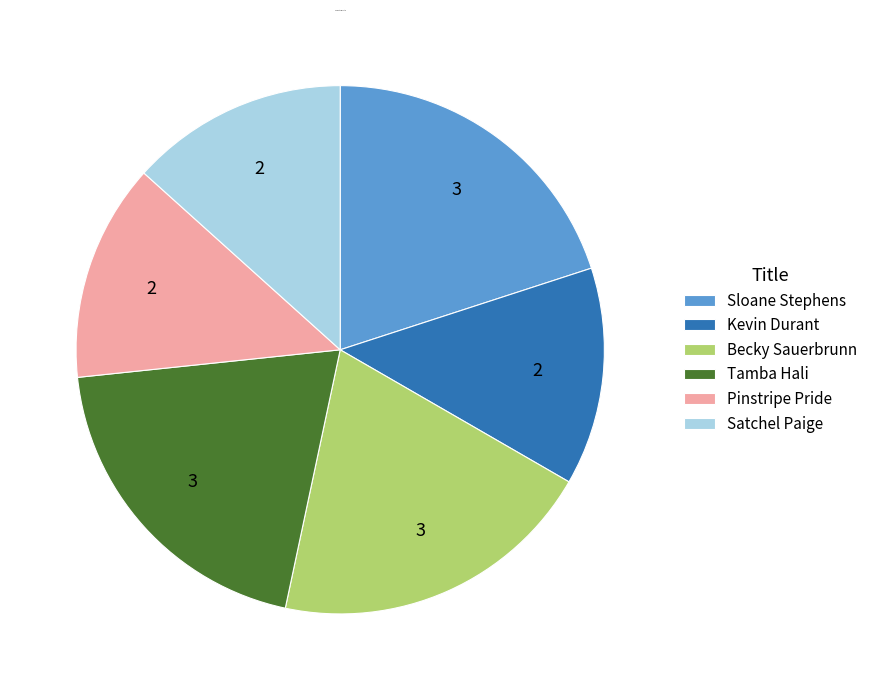

True or false: Becky Sauerbrunn accounts for 20% of the total.

True